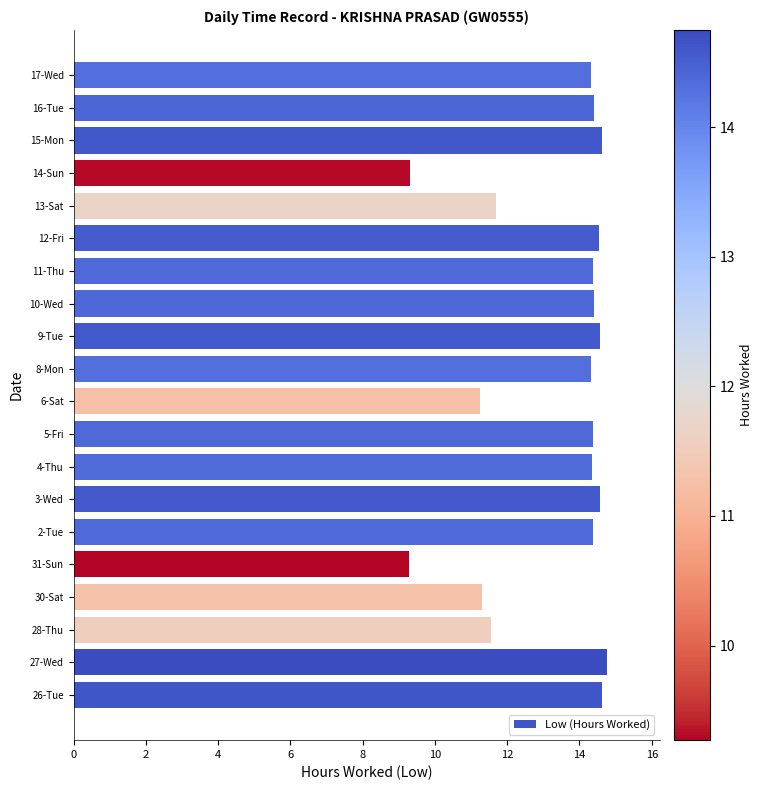

What is the difference between the second highest and minimum values?

5.4